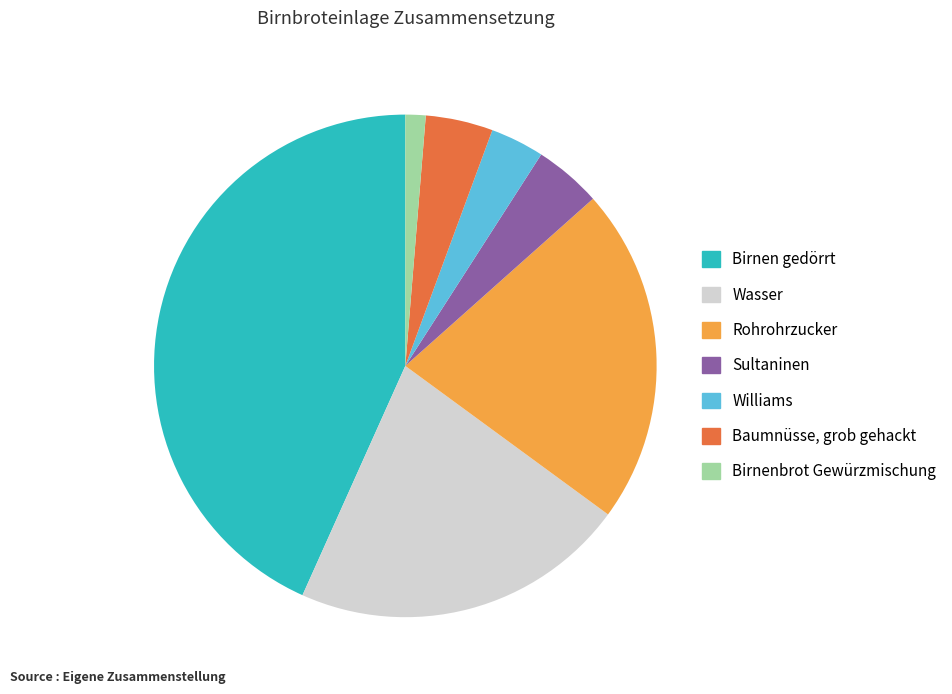

Which slice is the smallest?

Birnenbrot Gewürzmischung